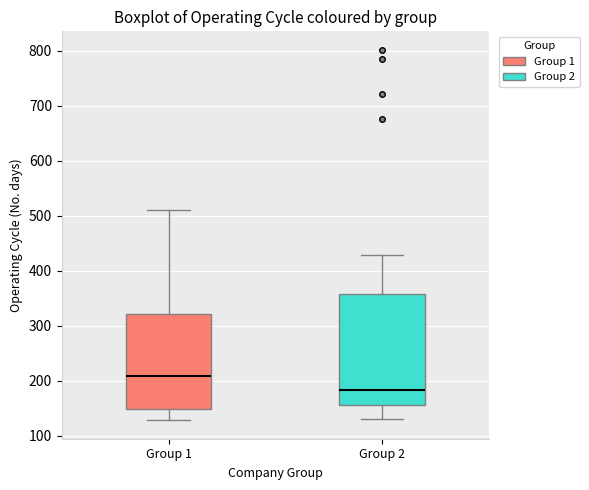

Reading left to right, read every box against the y-axis: the position of its median line, the range the box covers, and the ends of its whiskers. The values are not printed on the chart, so give them approximately, as read against the axis.

Group 1: median 210, box 150 to 320, whiskers 130 to 510
Group 2: median 180, box 160 to 360, whiskers 130 to 430